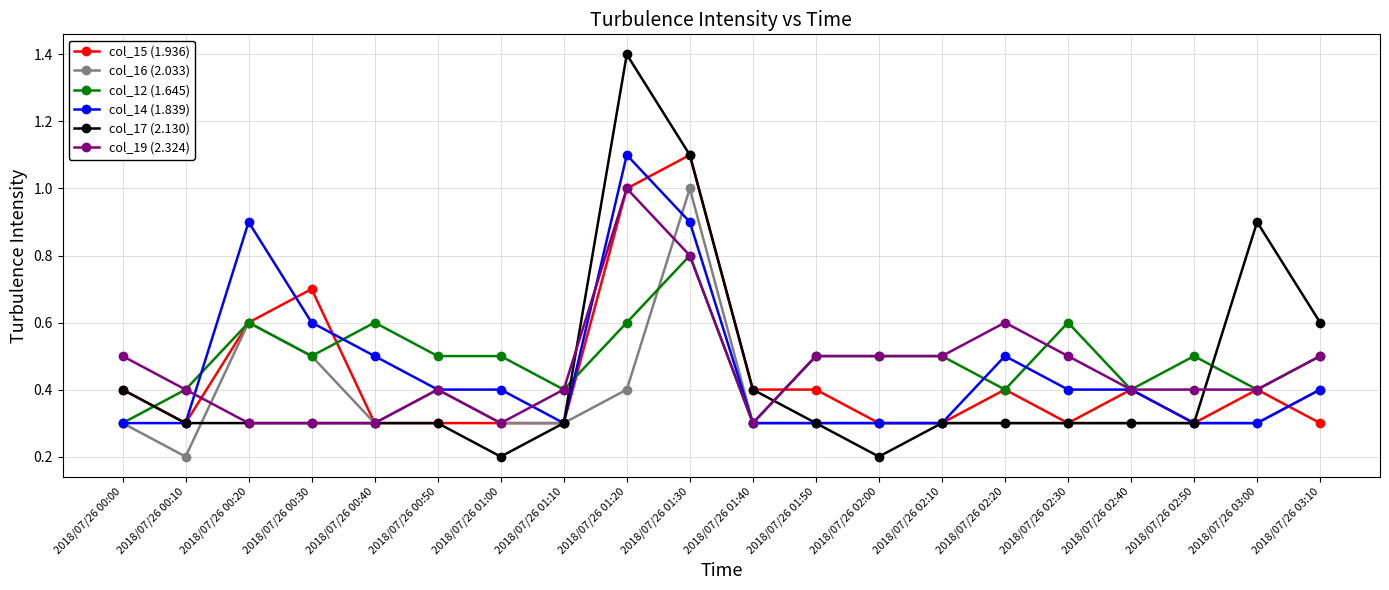

What is the greatest value displayed?

1.4